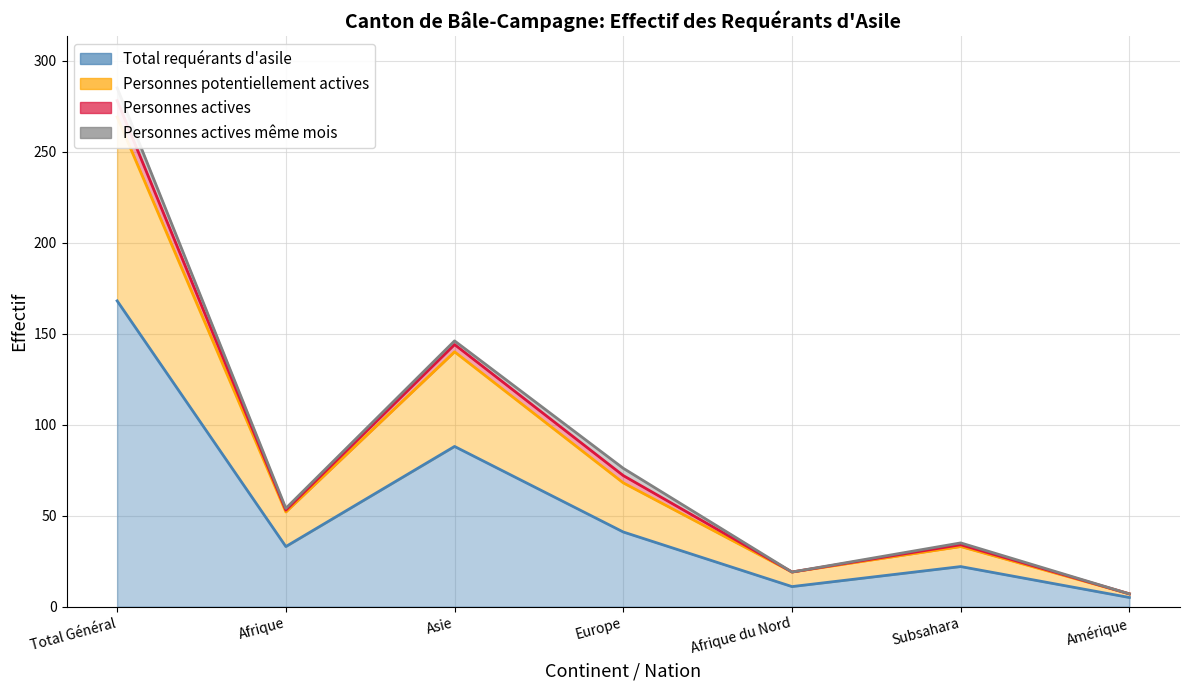

What is the label of the 6th point from the right?

Afrique